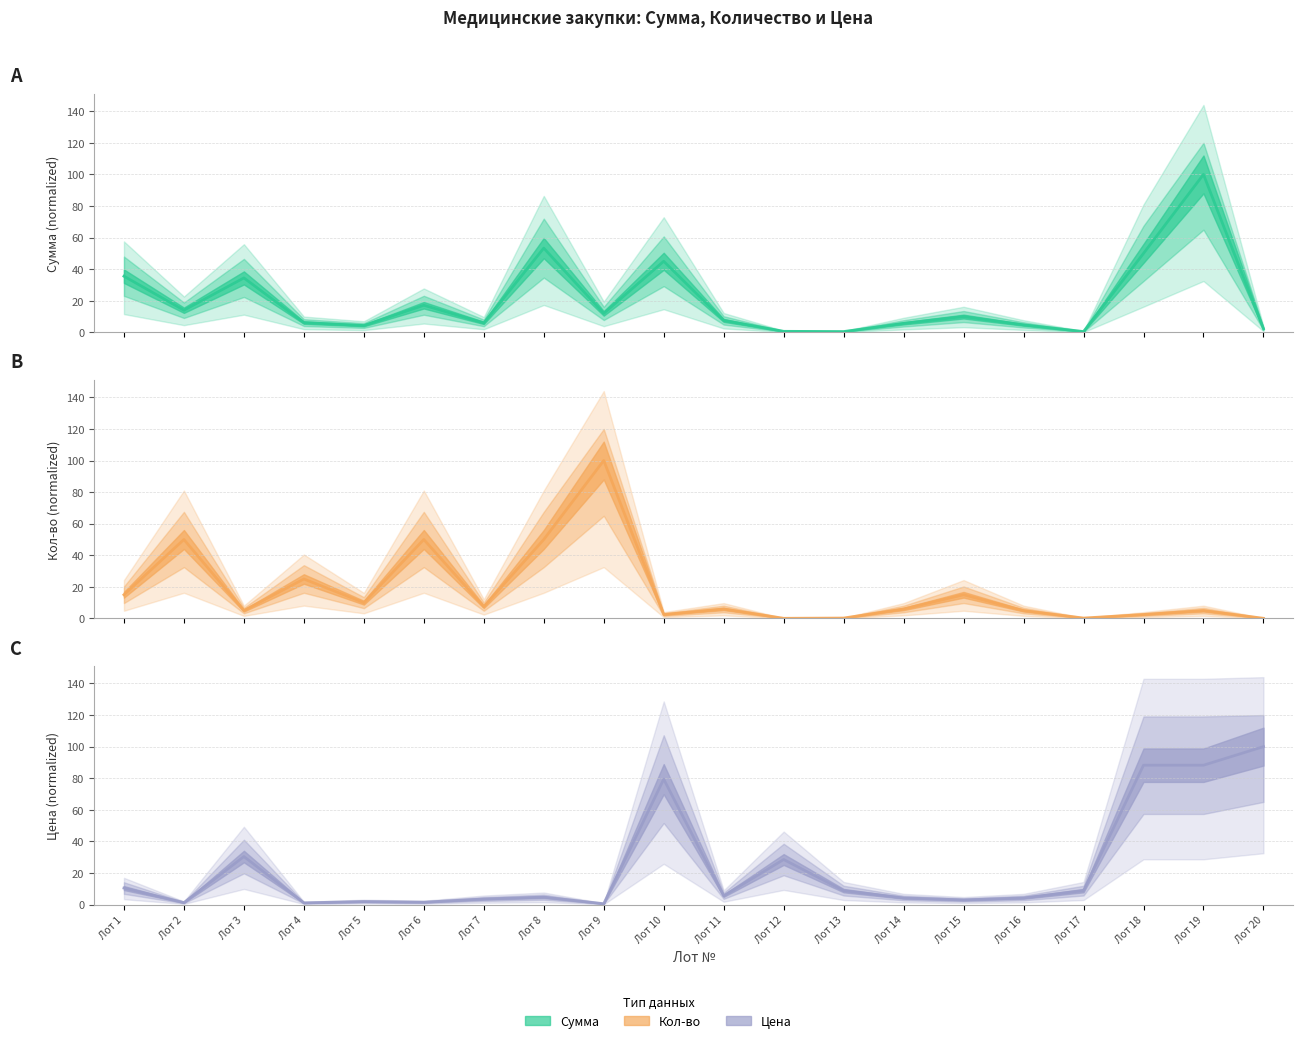

Which series ends up on top after the final intersection of Цена and Сумма?

Цена